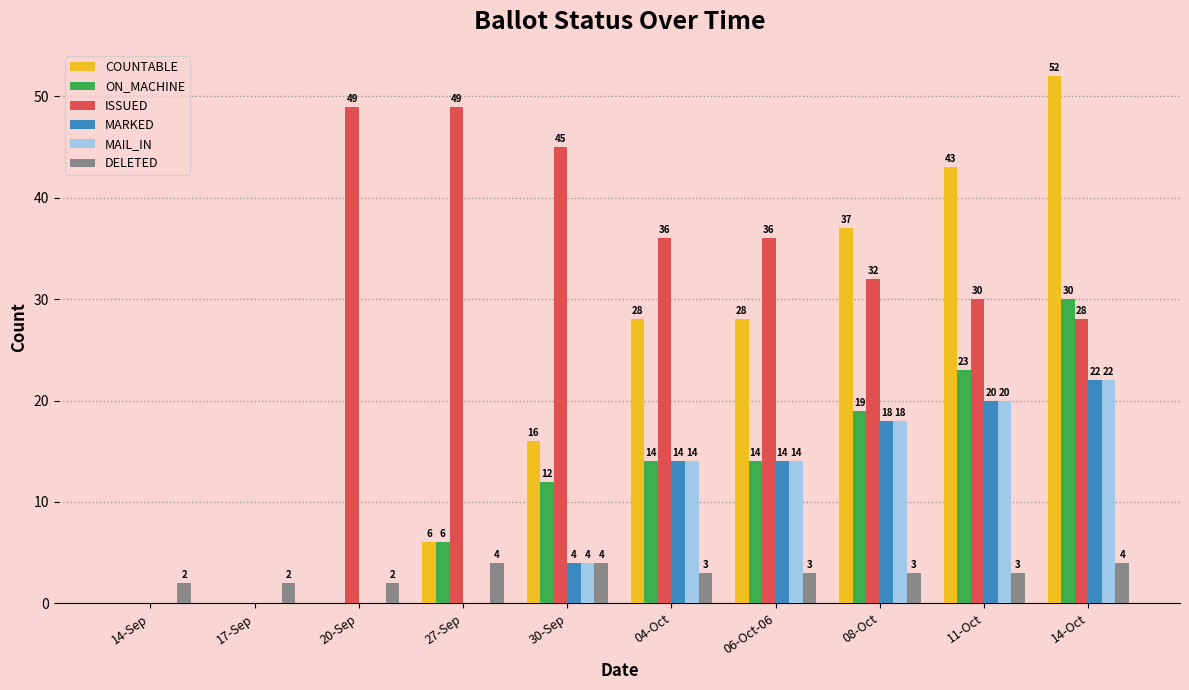

Which series has the largest total across all categories?

ISSUED